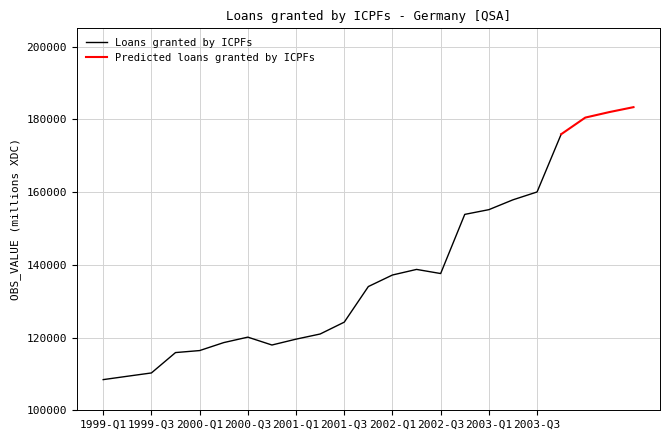

The chart shows a value of 186543 at 2002-Q1. True or false?

False